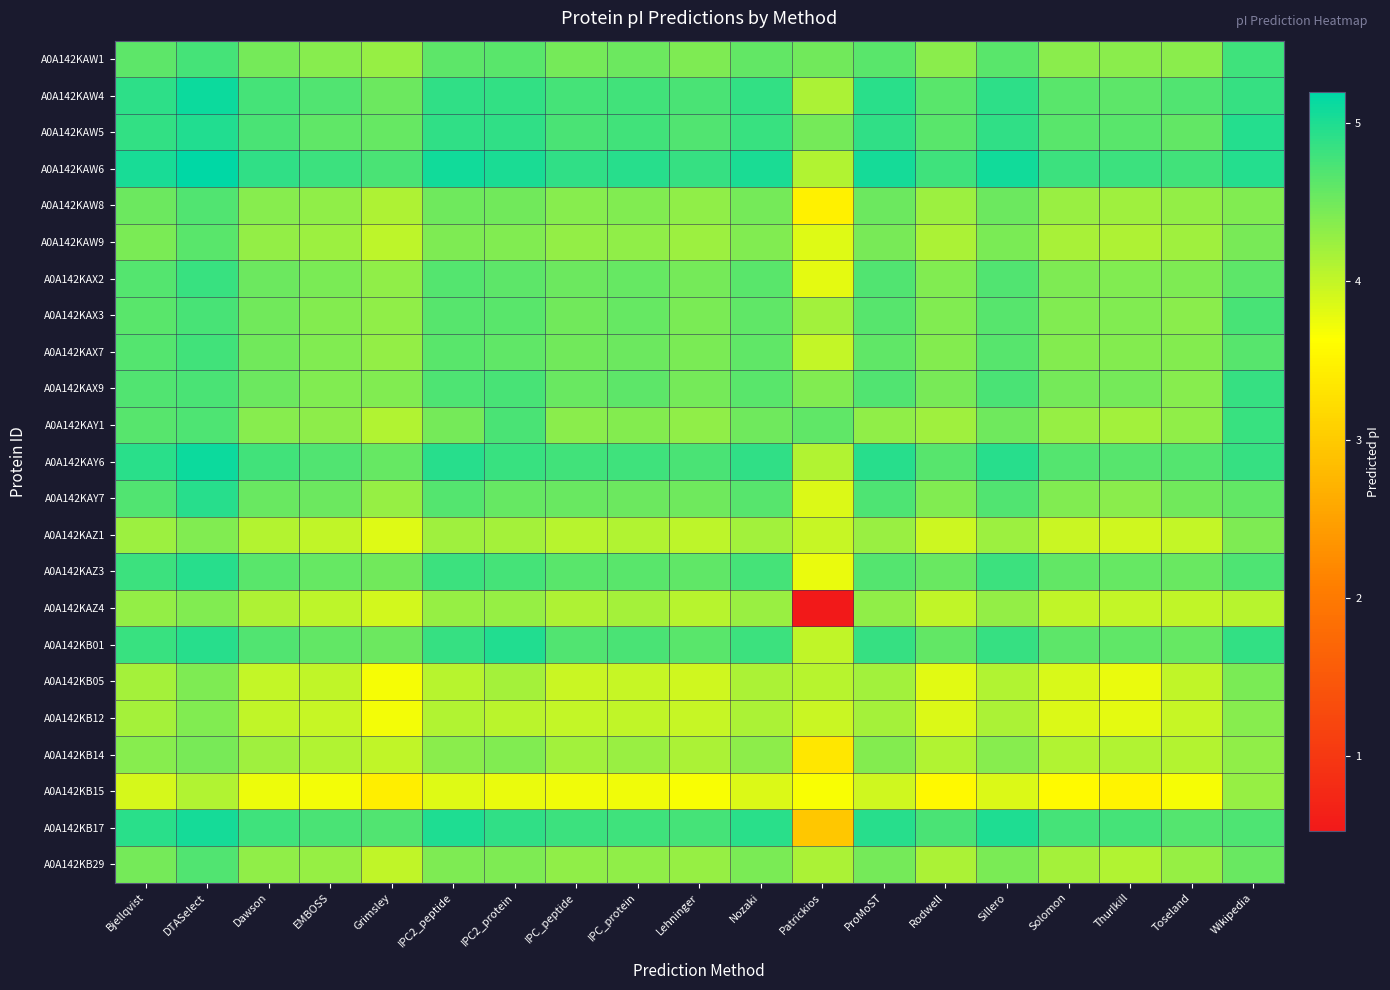

What is the spread (max minus min) of values at Sillero?

1.2